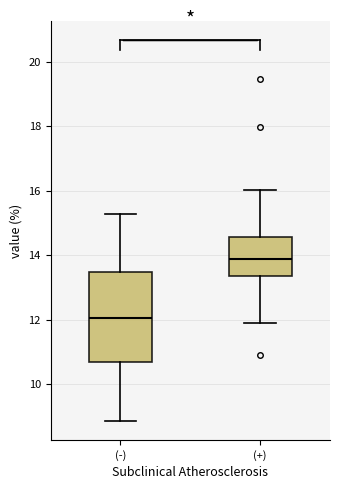

Reading left to right, transcribe this box plot: for each box, give where its median line is, the range the box spans, and where its two whiskers end, as read against the y-axis. The values are not printed on the chart, so give them approximately, as read against the axis.

(-): median 12.0, box 10.6 to 13.4, whiskers 8.8 to 15.2
(+): median 13.8, box 13.4 to 14.6, whiskers 11.8 to 16.0